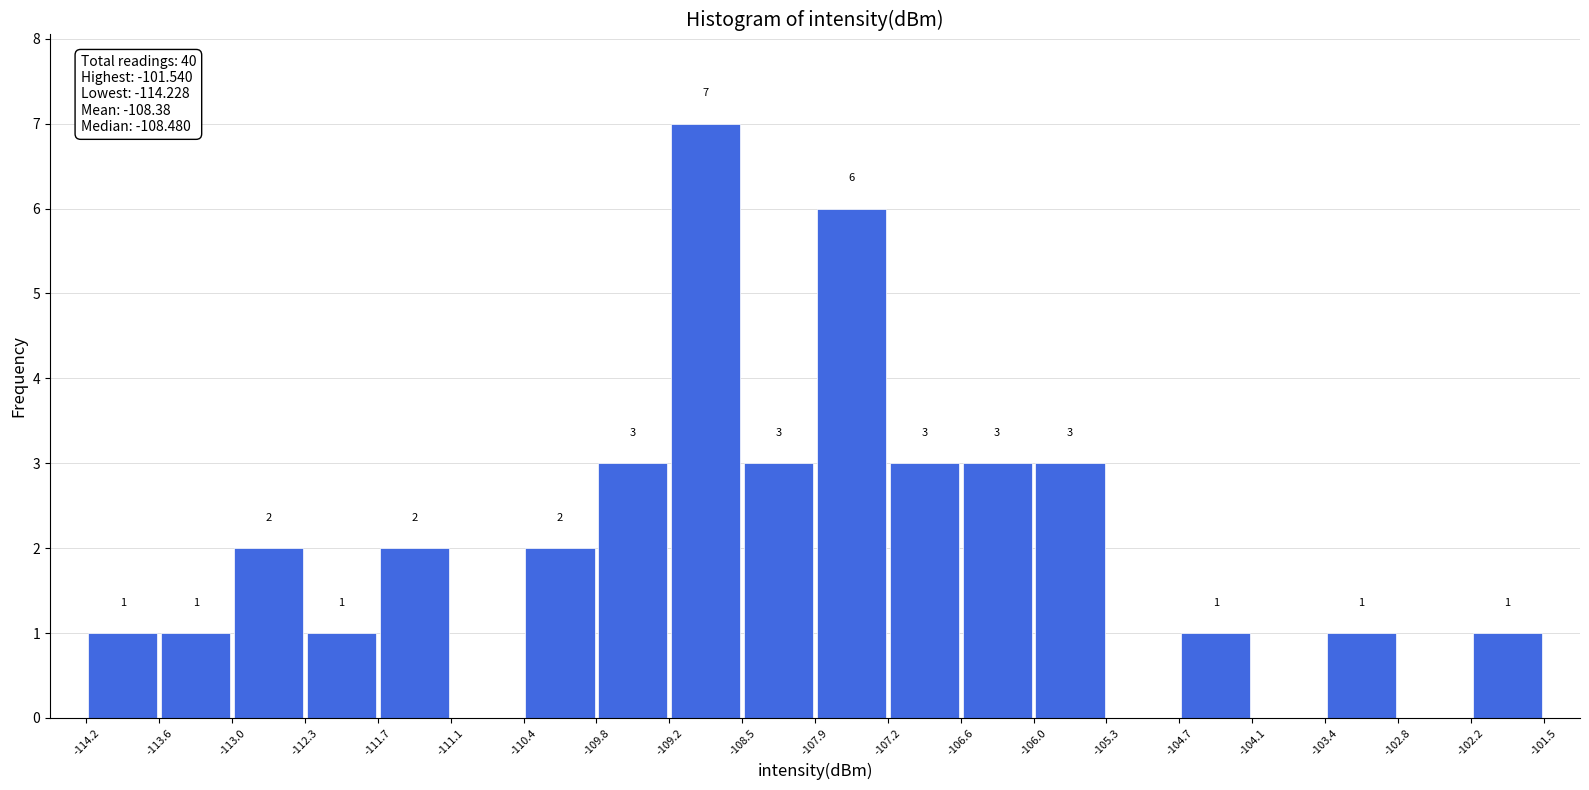

Which range on the x-axis has the tallest bar?

-109.2 to -108.5